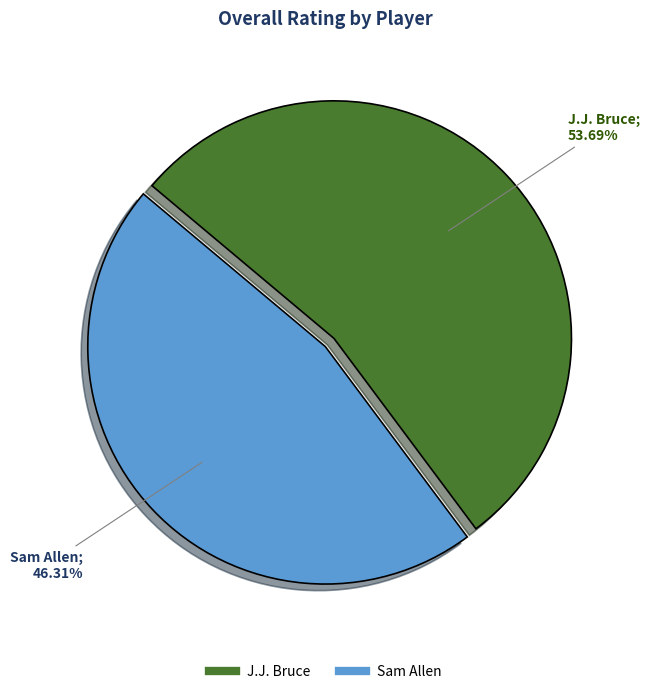

To the nearest percent, what is the difference between the J.J. Bruce and Sam Allen slice percentages?

7%